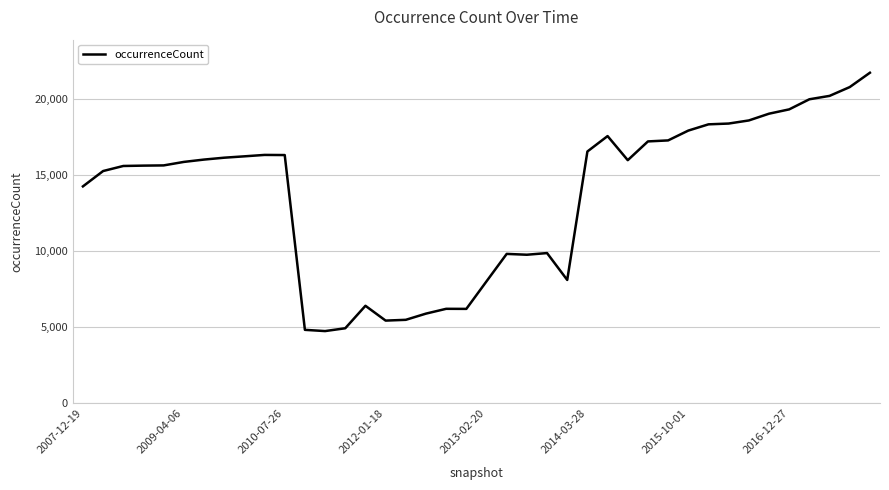

What is the difference between the maximum and minimum values?

16988